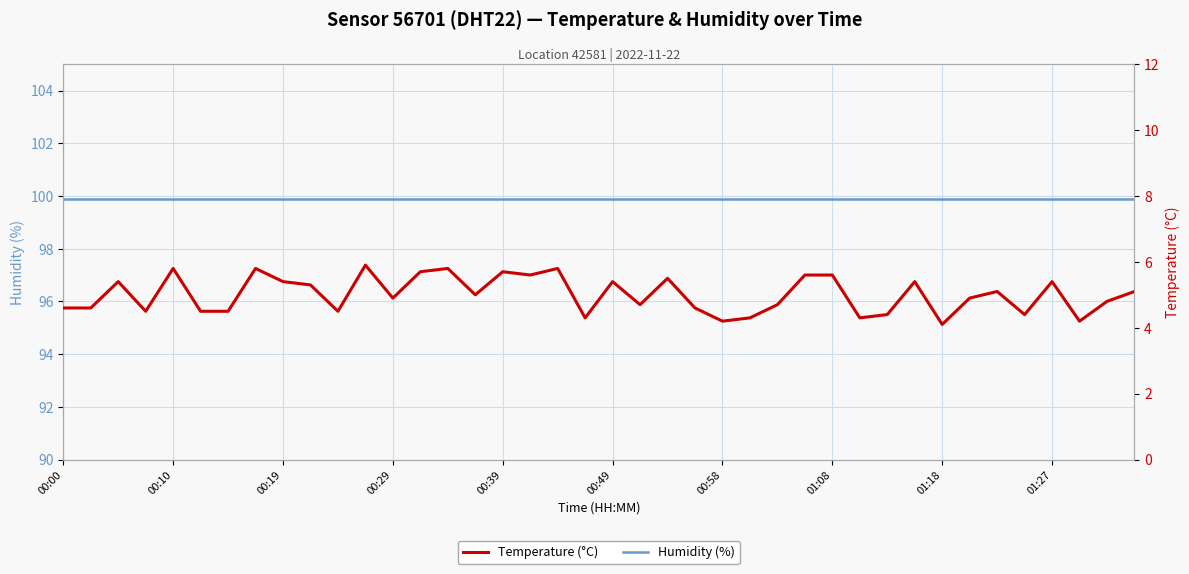

At 18, list the series in order from largest to smallest.

Humidity (%), Temperature (°C)